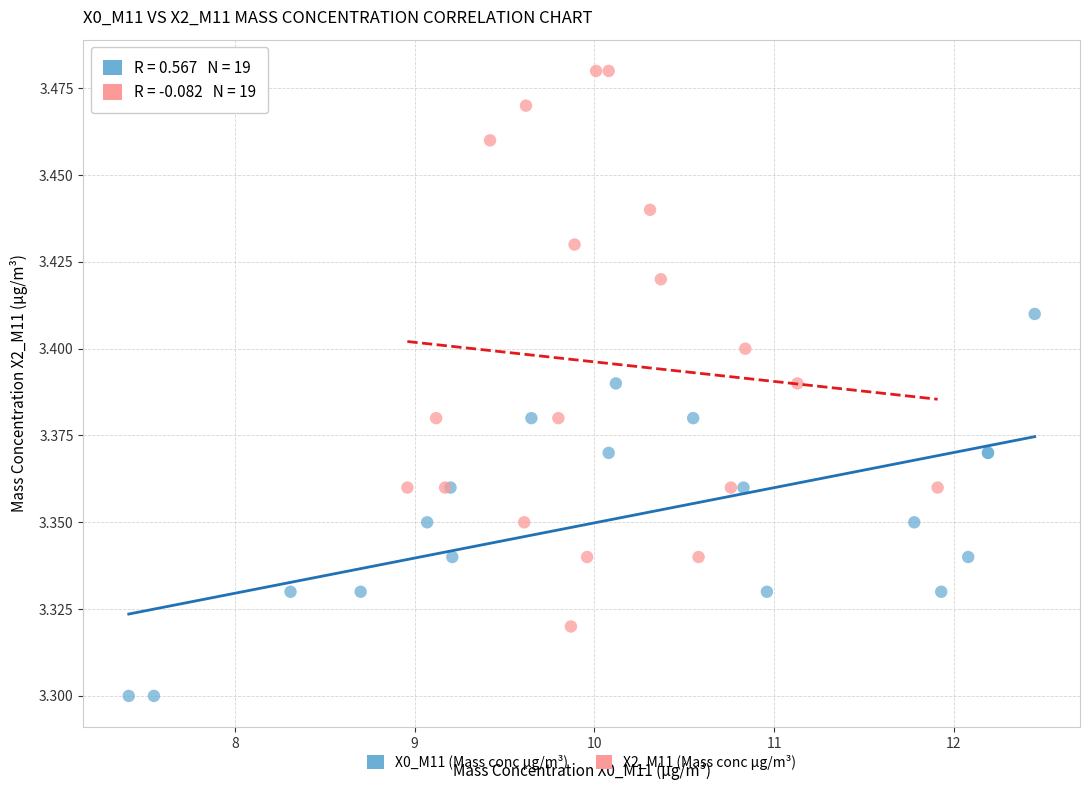

Which series has the widest spread of Y values?

X2_M11 (Mass conc μg/m³)